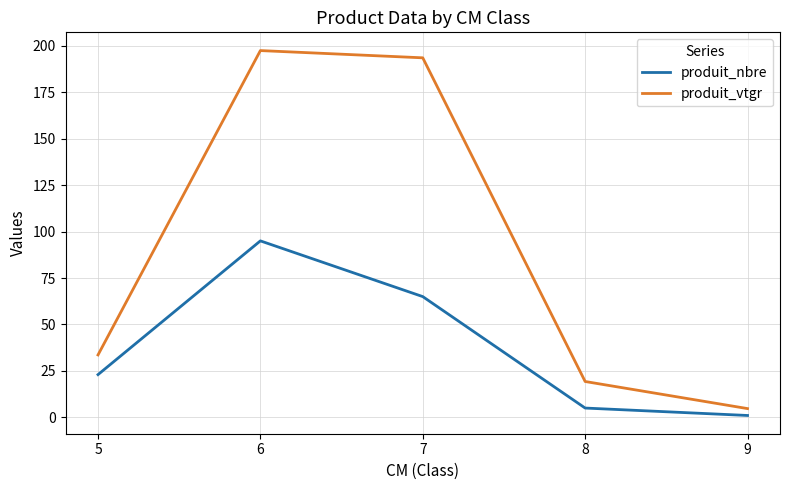

List the series in order of their peak value, lowest first.

produit_nbre, produit_vtgr